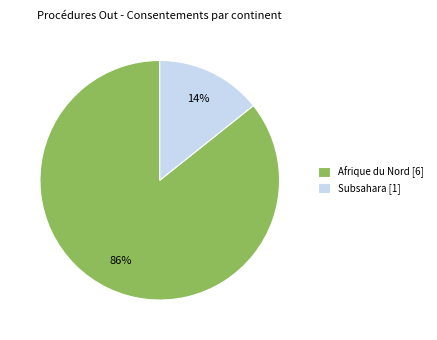

What is the majority slice?

Afrique du Nord [6]